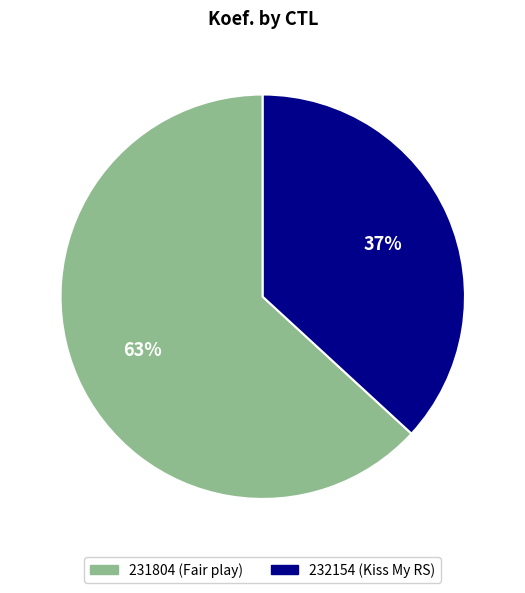

How many segments does this pie chart have?

2